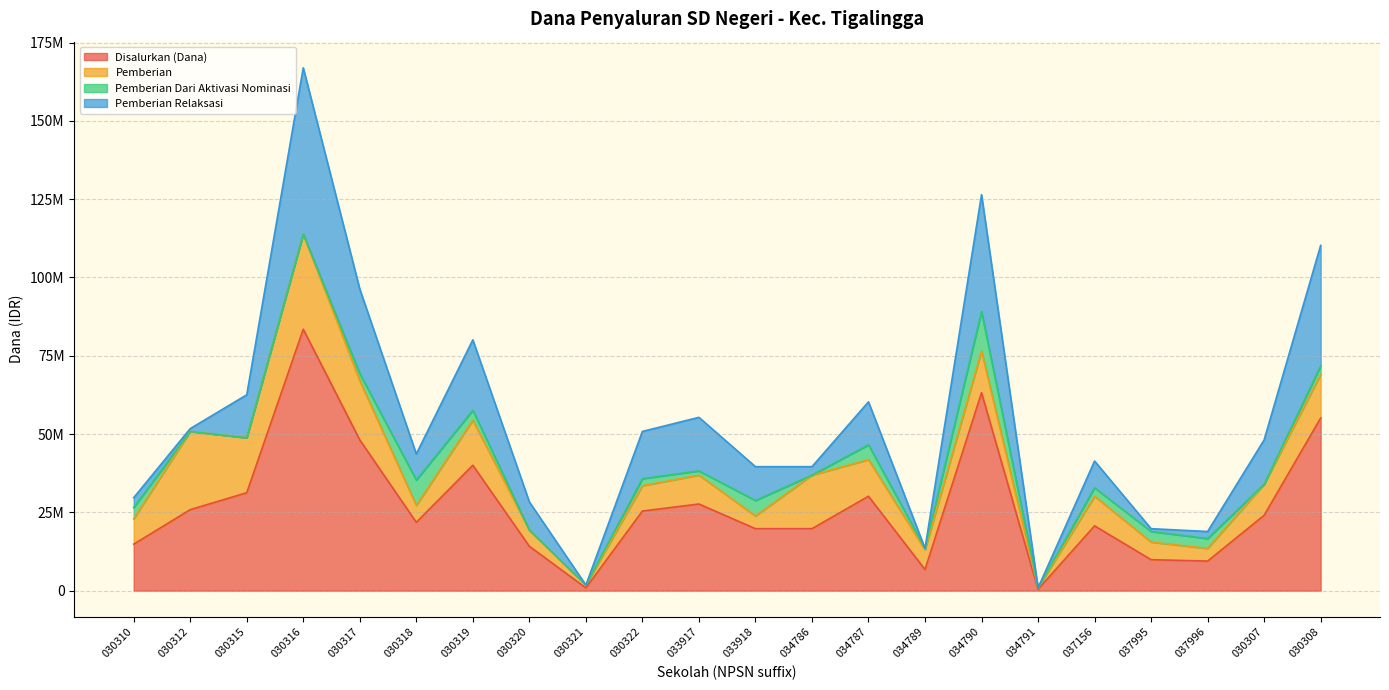

At which category does the chart reach its peak across all series?

030316